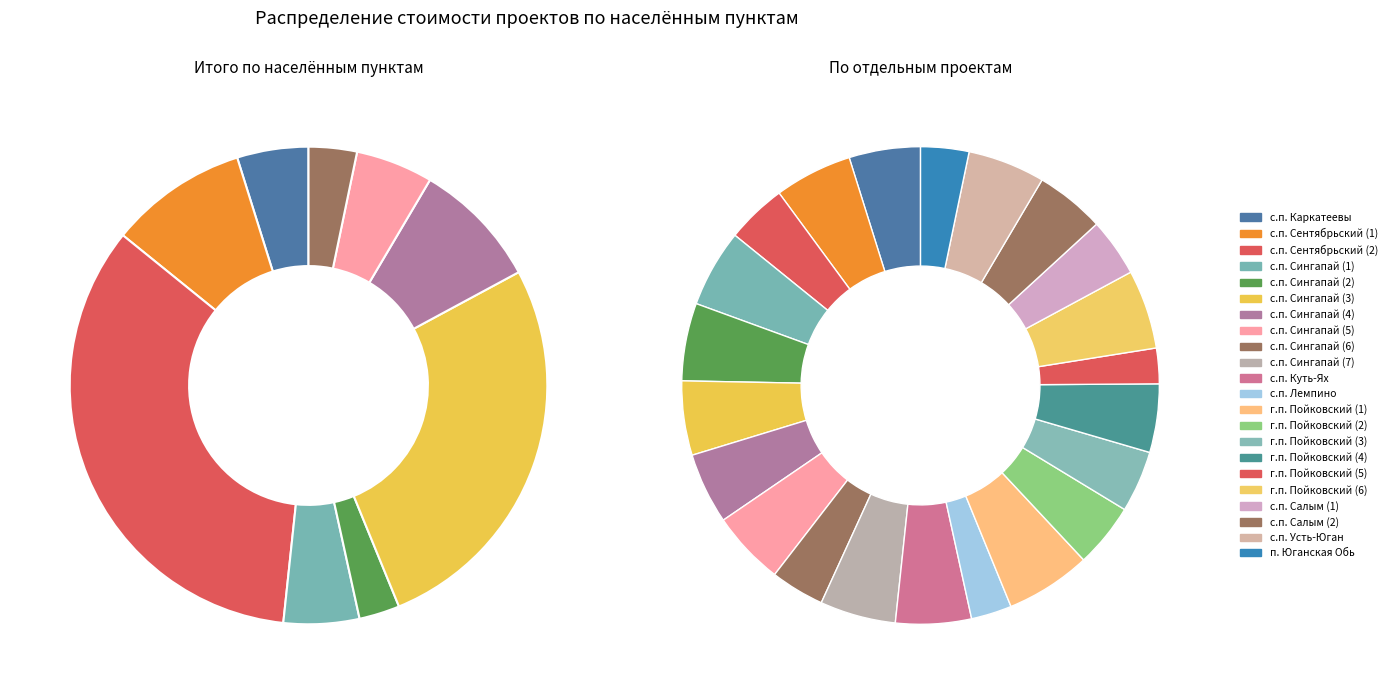

To the nearest percent, what is the difference between the г.п. Пойковский (6) and с.п. Лемпино slice percentages?

3%